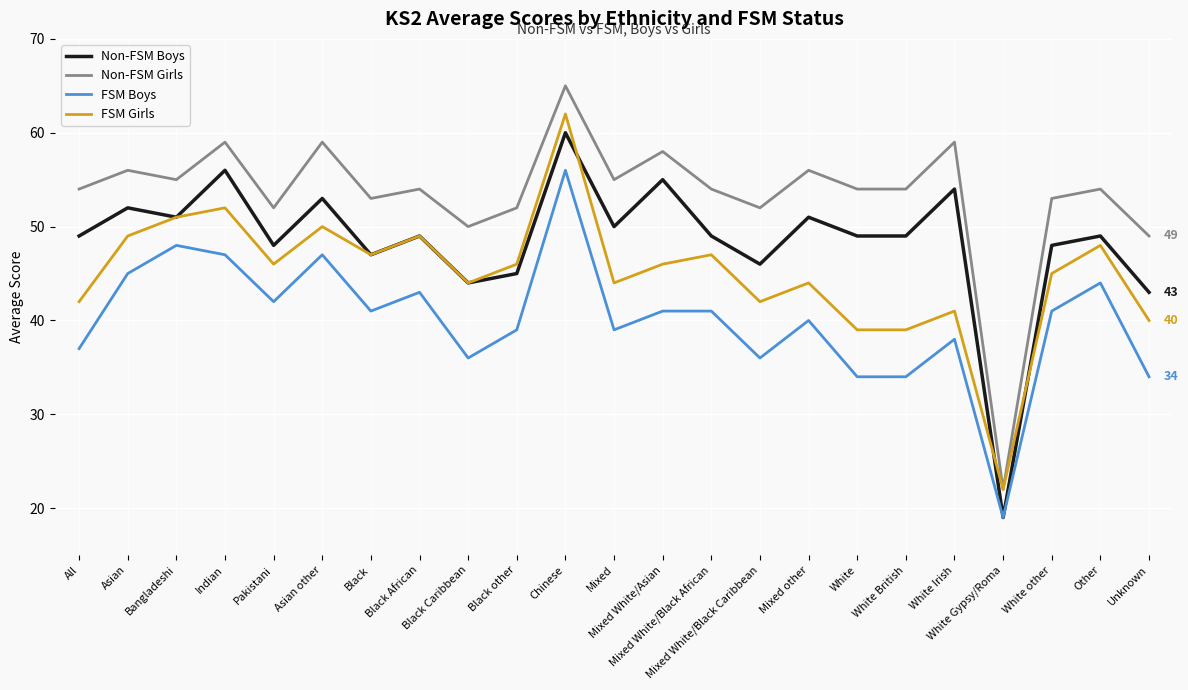

Which category has the highest value in the Non-FSM Boys series?

Chinese